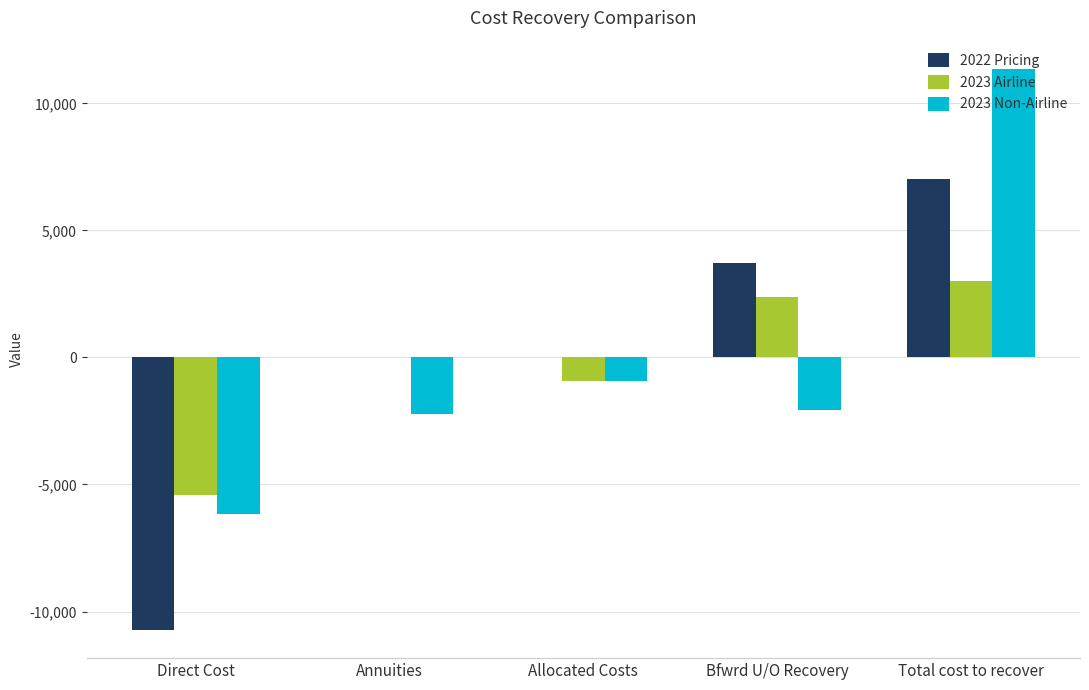

True or false: 2022 Pricing has a value of 3700.5 at Bfwrd U/O Recovery.

True